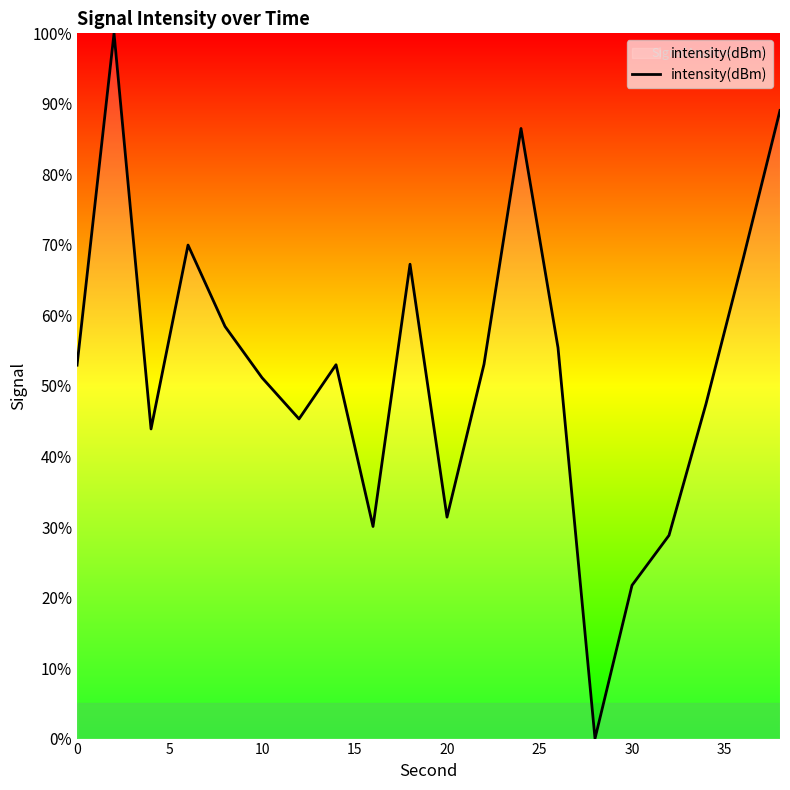

What is the maximum value shown in the chart?

100.0